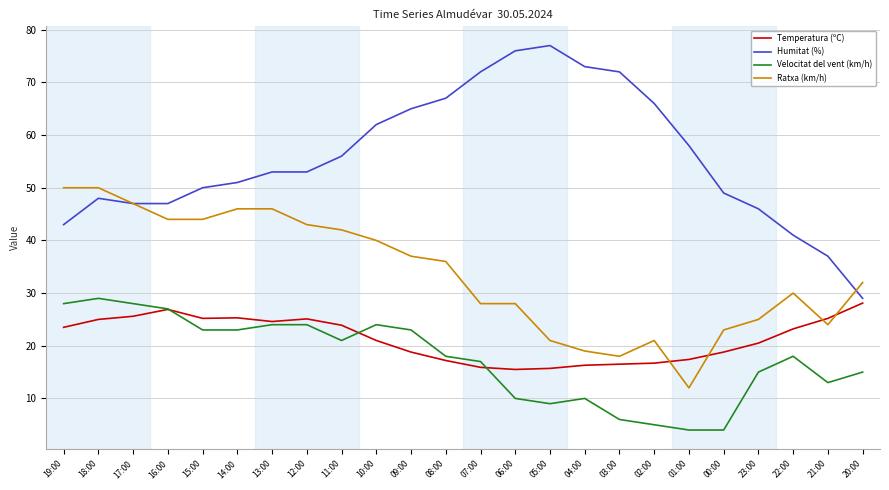

The value of Velocitat del vent (km/h) at 21:00 is 17.6. True or false?

False